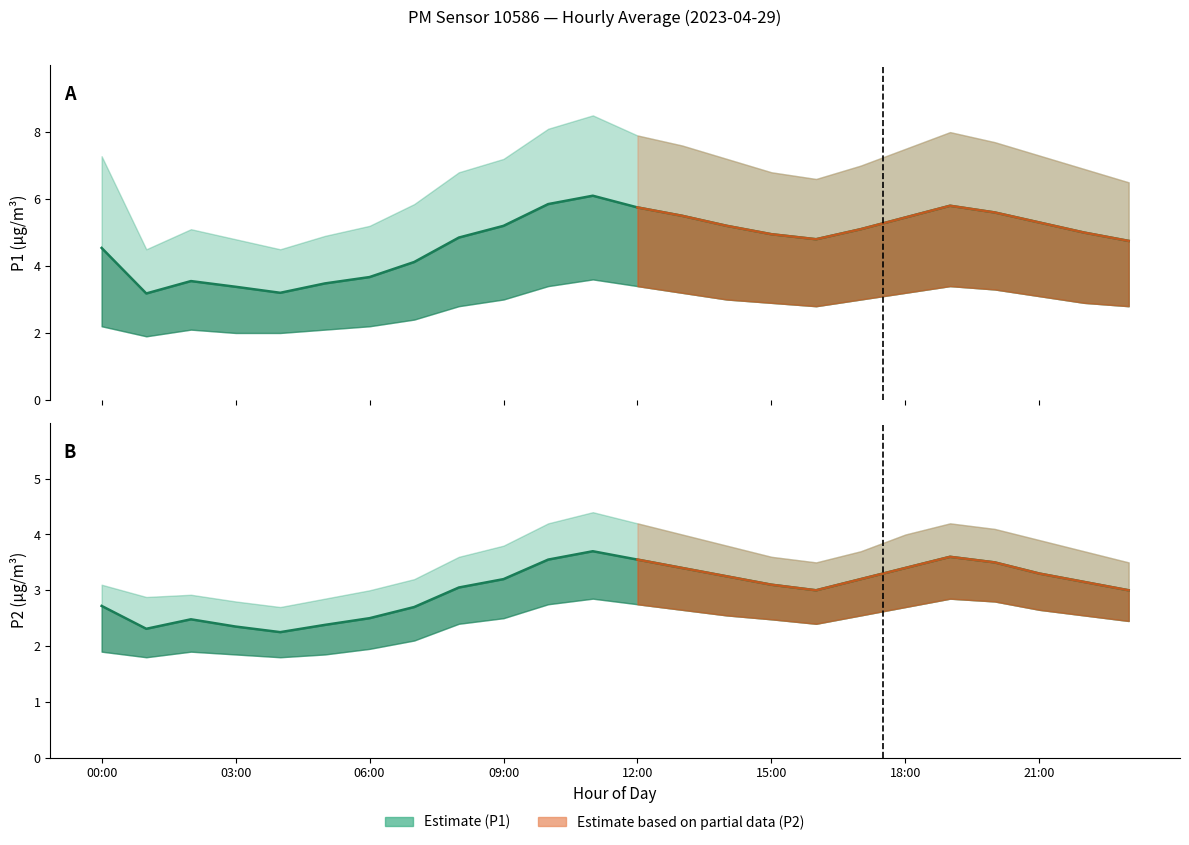

Reading left to right, transcribe all the data shown in this chart.

P1: 4.5	3.2	3.5	3.4	3.2	3.5	3.7	4.1	4.8	5.2	5.8	6.1	5.8	5.5	5.2	5.0	4.8	5.1	5.5	5.8	5.6	5.3	5.0	4.8
P1_upper: 7.3	4.5	5.1	4.8	4.5	4.9	5.2	5.8	6.8	7.2	8.1	8.5	7.9	7.6	7.2	6.8	6.6	7.0	7.5	8.0	7.7	7.3	6.9	6.5
P1_lower: 2.2	1.9	2.1	2.0	2.0	2.1	2.2	2.4	2.8	3.0	3.4	3.6	3.4	3.2	3.0	2.9	2.8	3.0	3.2	3.4	3.3	3.1	2.9	2.8
P2: 2.7	2.3	2.5	2.4	2.2	2.4	2.5	2.7	3.0	3.2	3.5	3.7	3.5	3.4	3.2	3.1	3.0	3.2	3.4	3.6	3.5	3.3	3.1	3.0
P2_upper: 3.1	2.9	2.9	2.8	2.7	2.9	3.0	3.2	3.6	3.8	4.2	4.4	4.2	4.0	3.8	3.6	3.5	3.7	4.0	4.2	4.1	3.9	3.7	3.5
P2_lower: 1.9	1.8	1.9	1.9	1.8	1.9	1.9	2.1	2.4	2.5	2.8	2.9	2.8	2.6	2.5	2.5	2.4	2.5	2.7	2.9	2.8	2.6	2.5	2.5